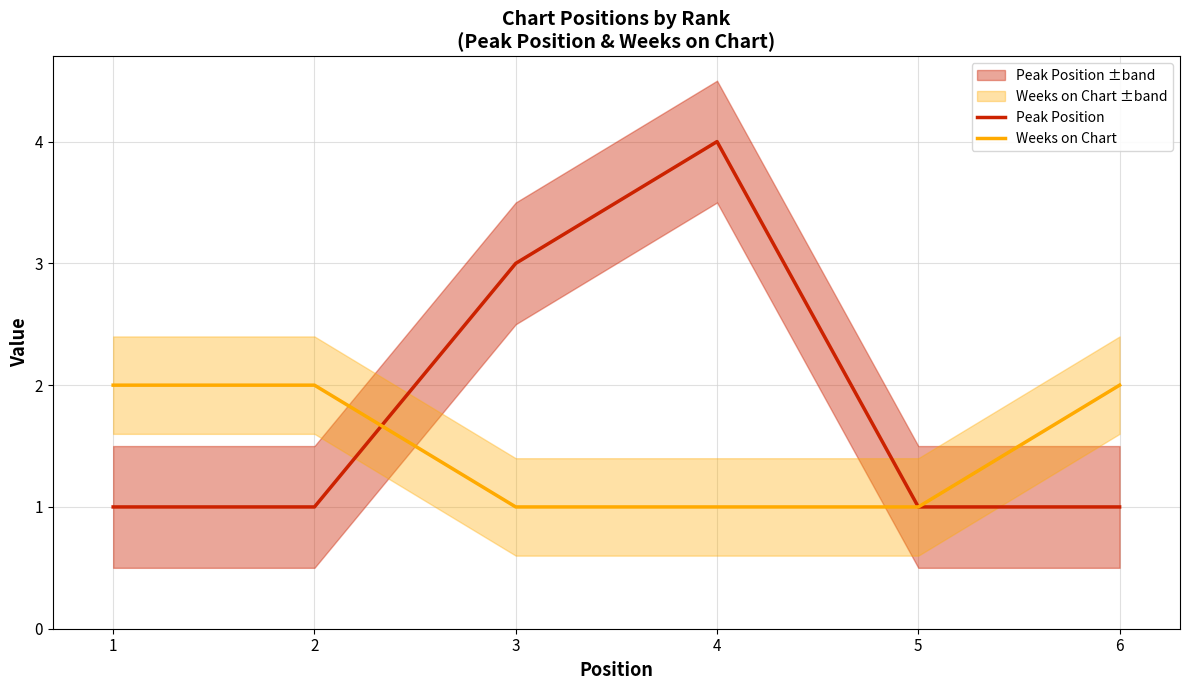

True or false: Weeks on Chart has a value of 0 at 4.

False